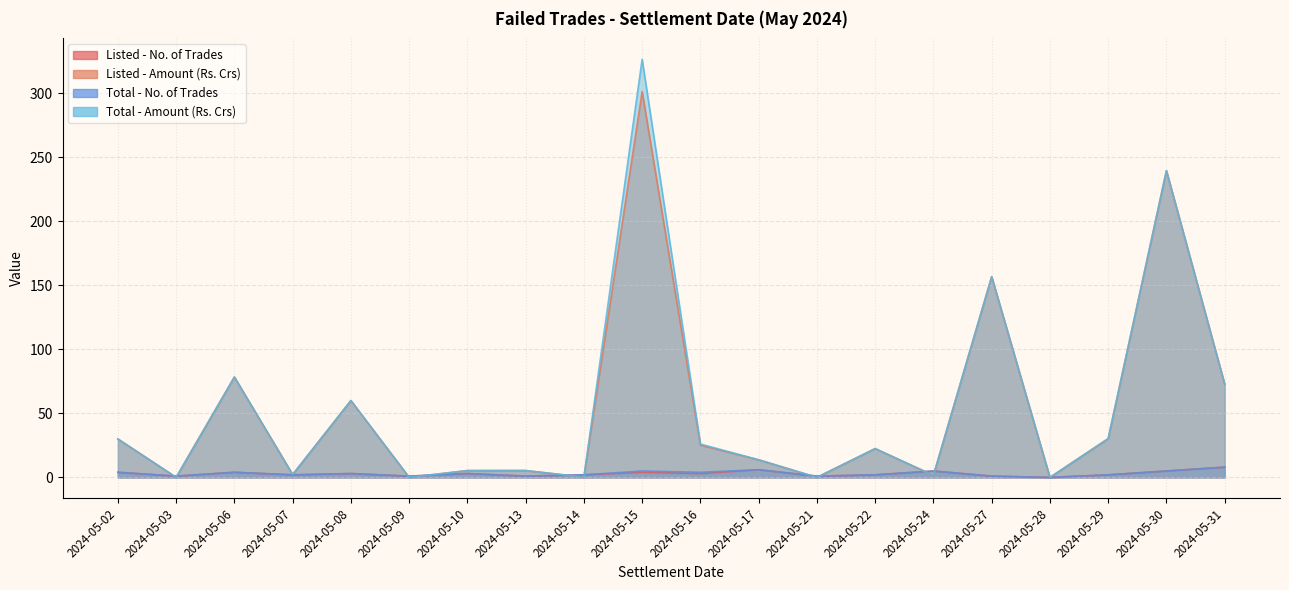

What is the maximum value shown in the chart?

326.5